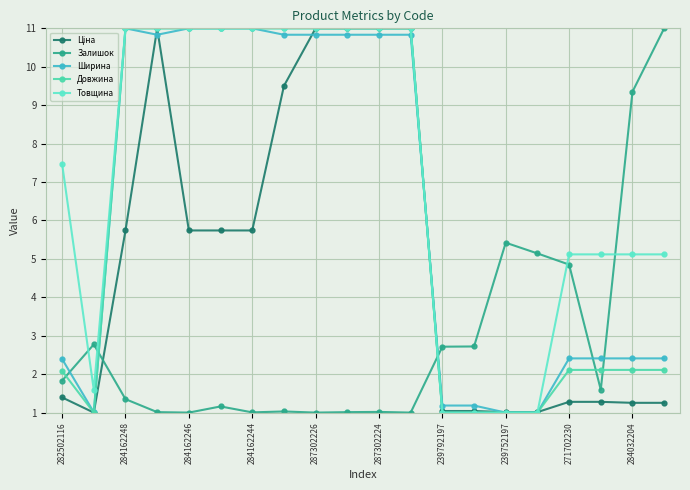

List the series in order of their peak value, lowest first.

Ціна, Залишок, Ширина, Довжина, Товщина